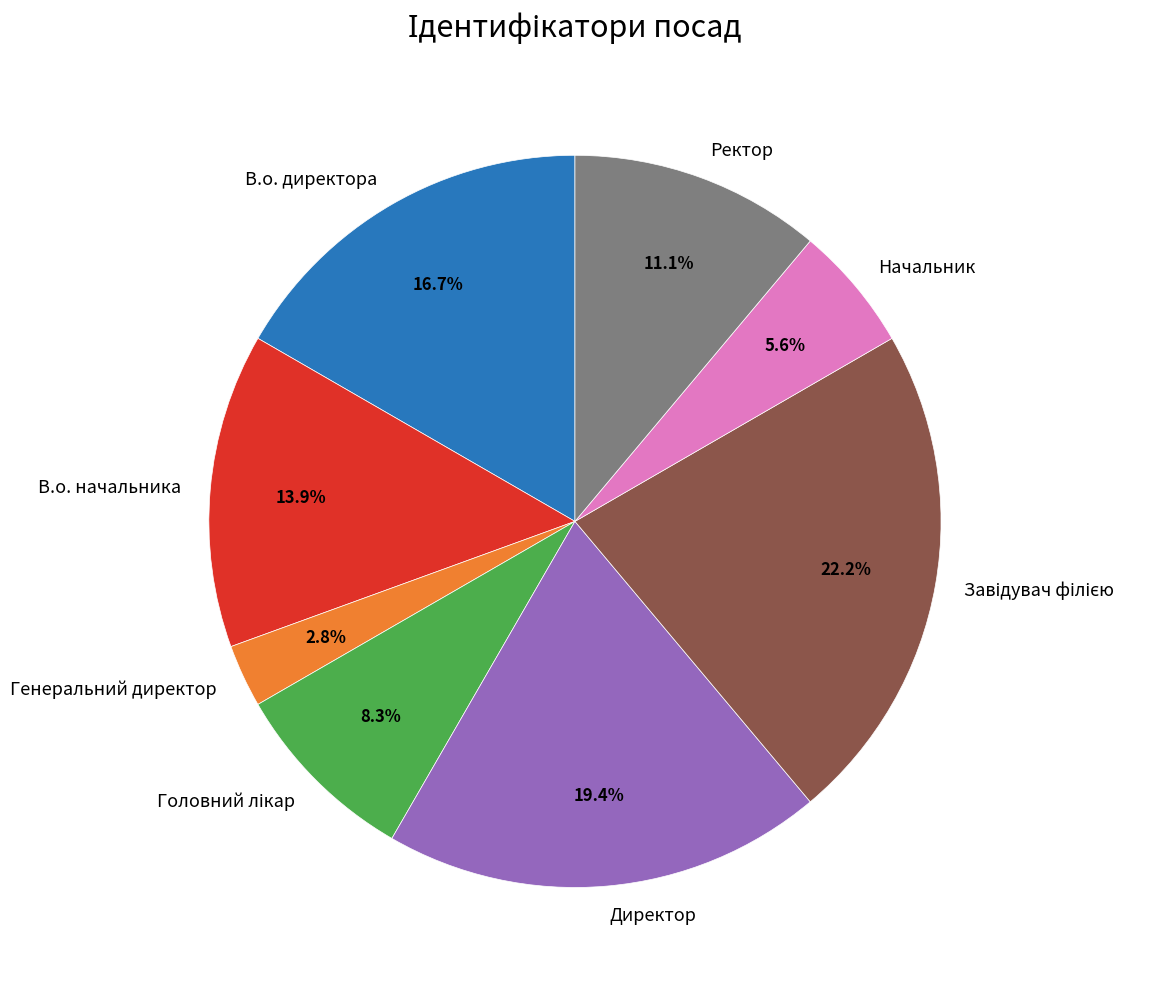

Is there a majority slice in this chart?

No